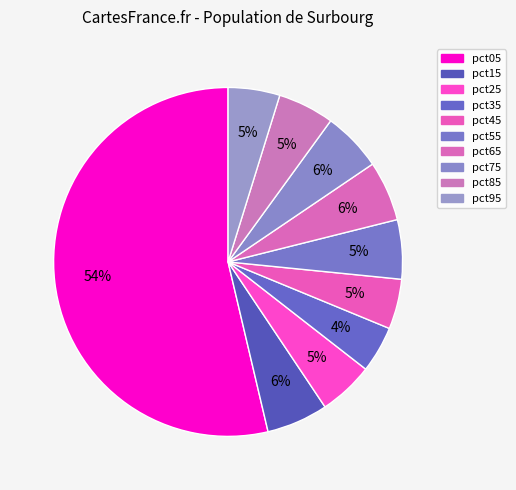

How many slices are in this pie chart?

10